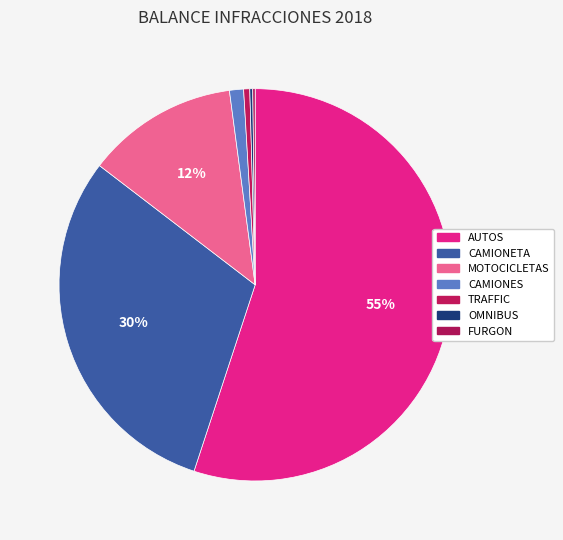

Is it true that TRAFFIC is 13% of the pie?

False